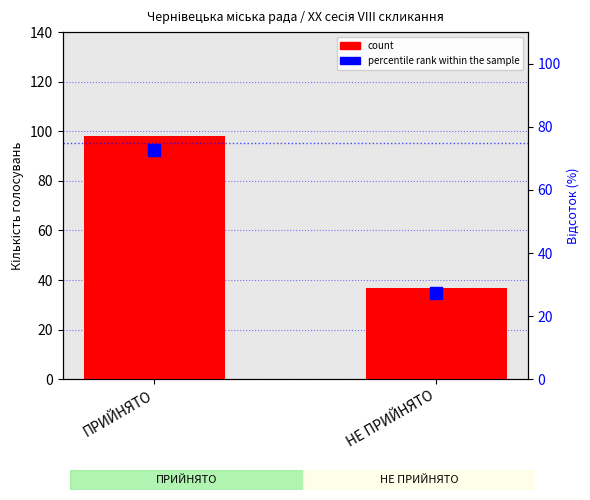

What are all the series names shown in the legend?

count, percentile rank within the sample